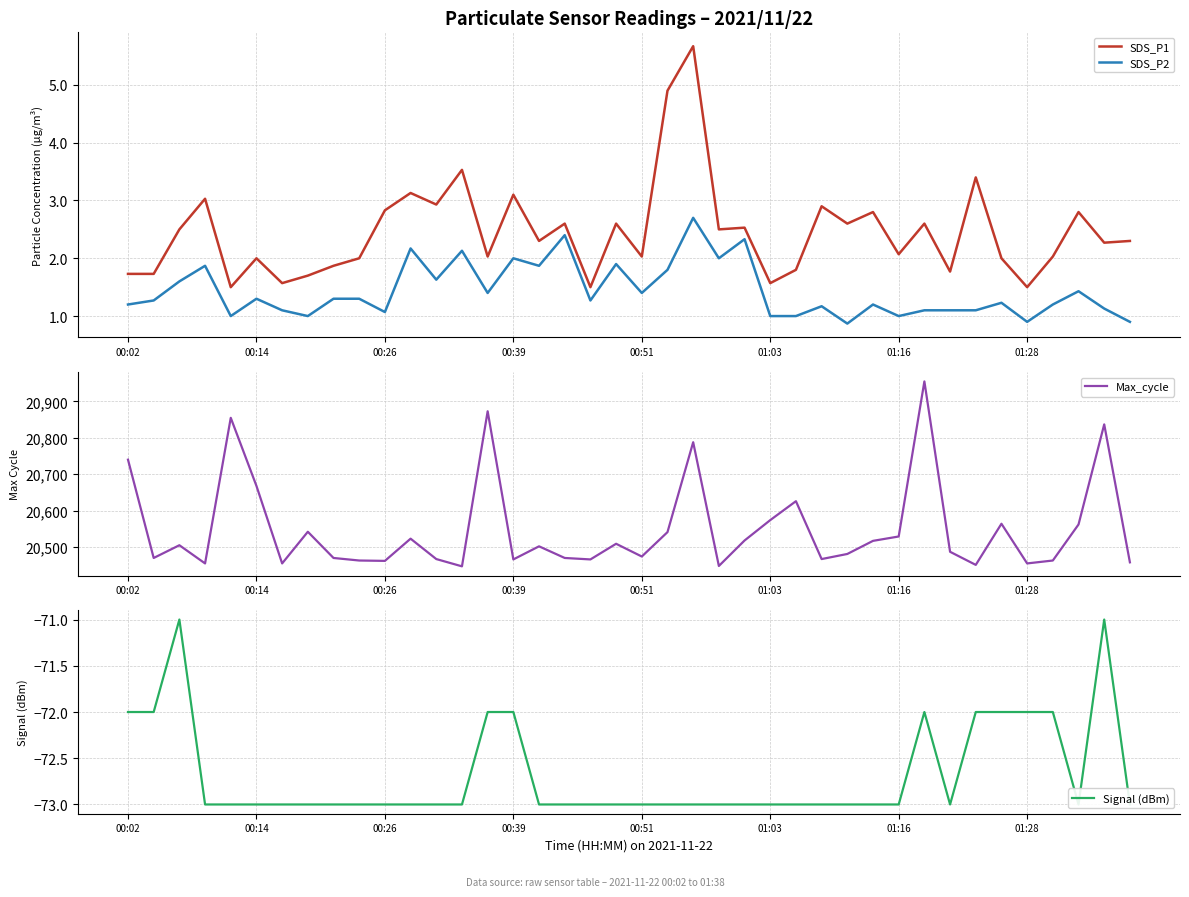

True or false: Max_cycle and SDS_P2 cross at least once.

False